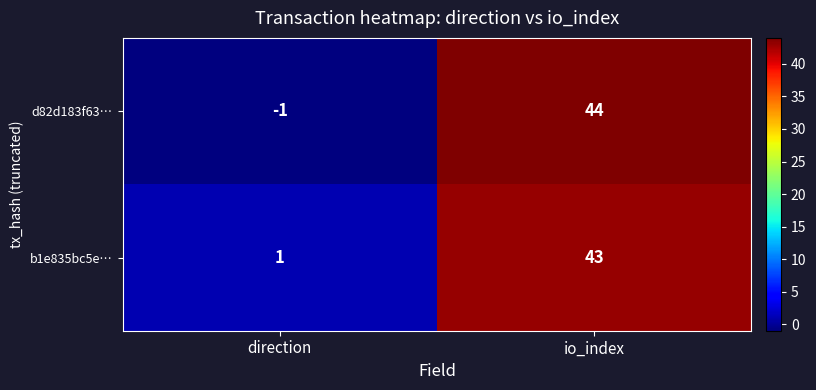

Reading right to left, what are all the values shown in this chart?

d82d183f63…: io_index=44	direction=-1
b1e835bc5e…: io_index=43	direction=1